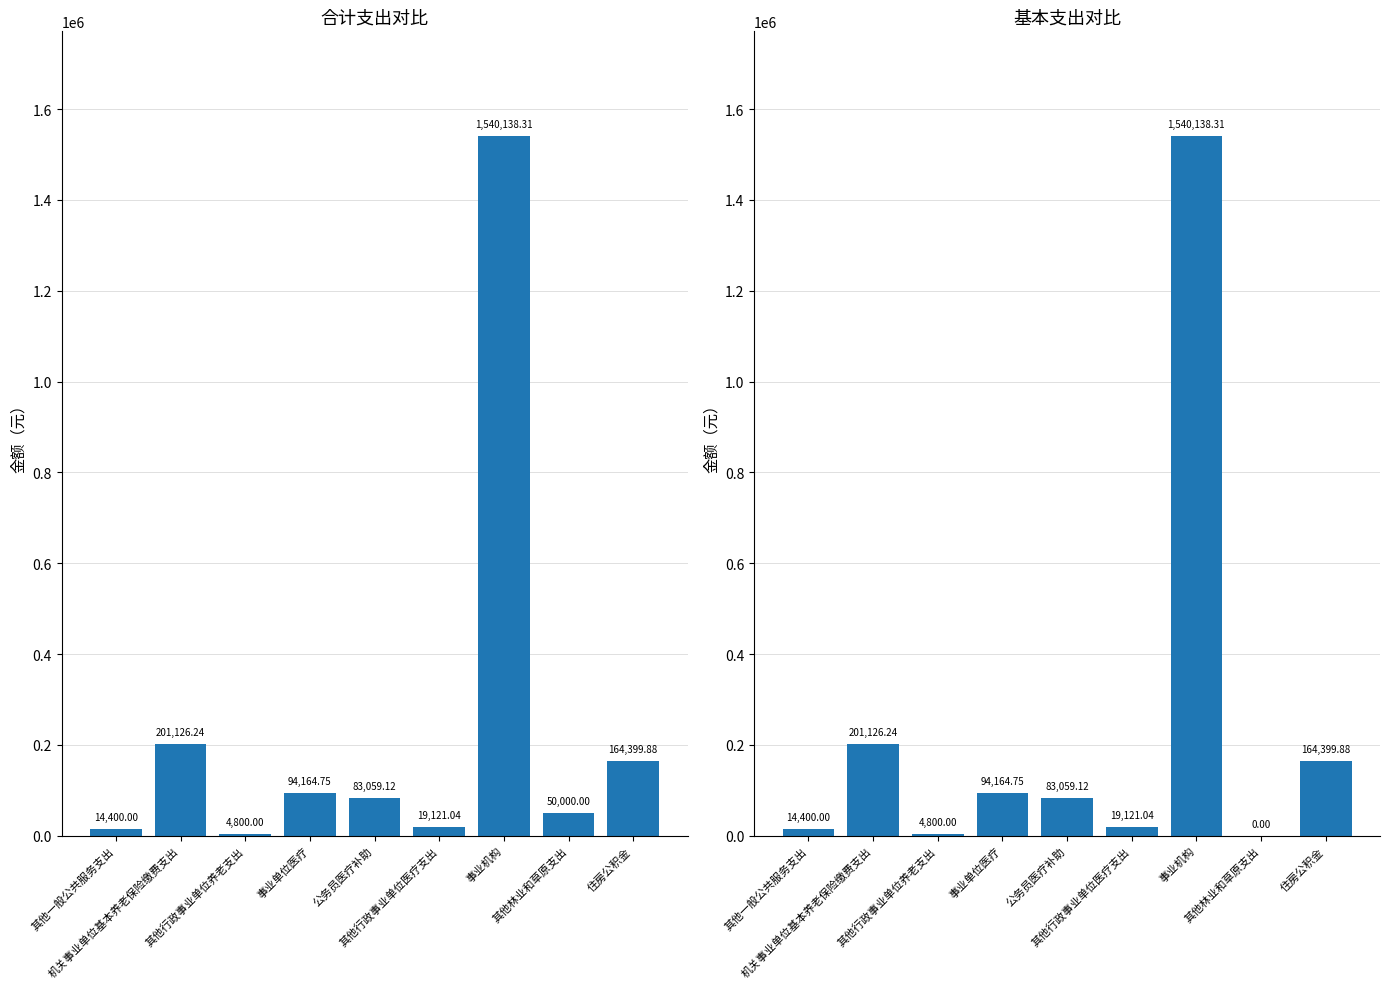

What position from the right is 其他林业和草原支出?

2